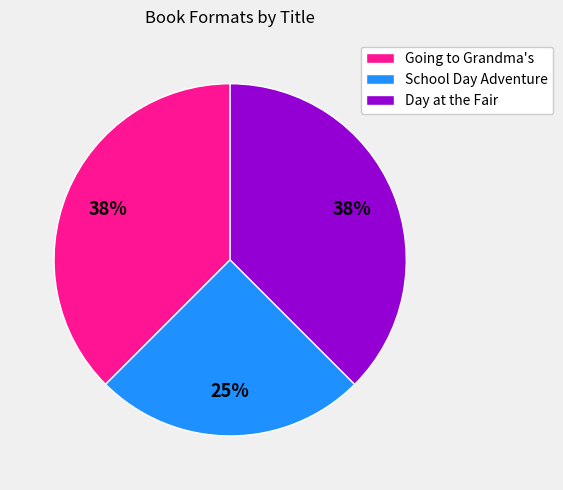

To the nearest percent, what percentage of the pie is School Day Adventure?

25%